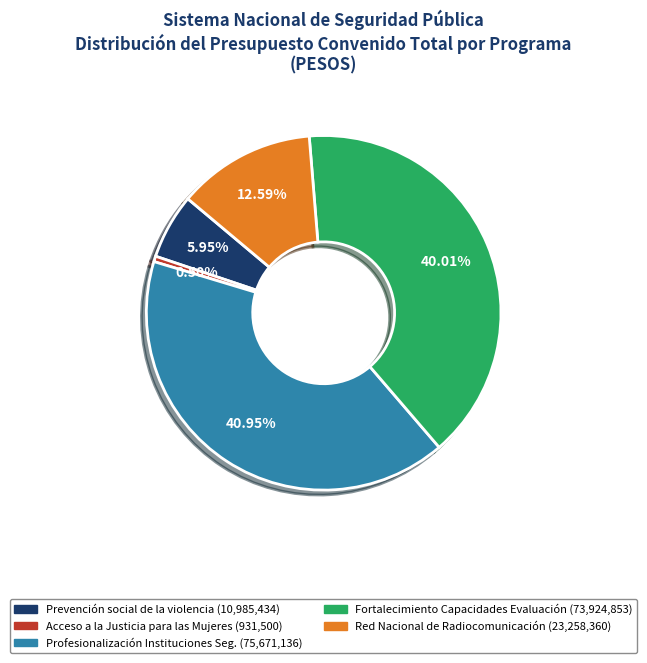

Is there any slice that represents more than half of the pie?

No